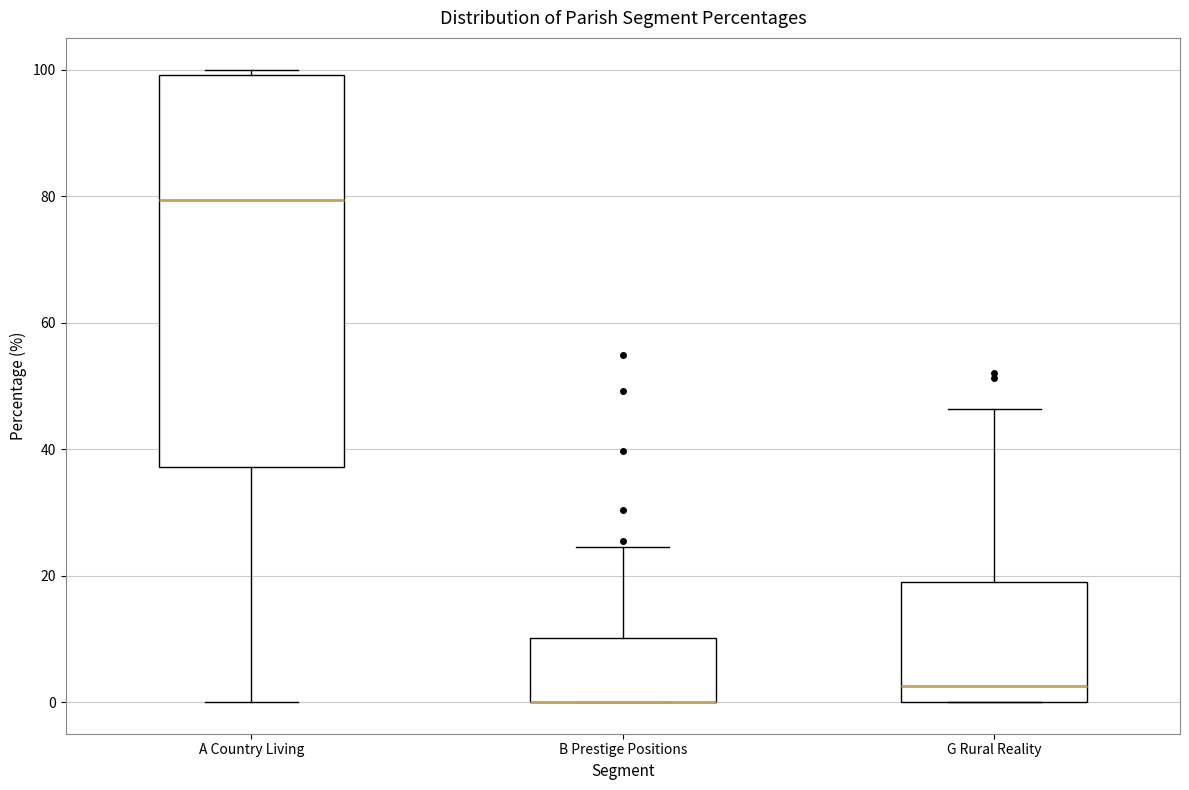

Reading left to right, transcribe this box plot: for each box, give where its median line is, the range the box spans, and where its two whiskers end, as read against the y-axis. The values are not printed on the chart, so give them approximately, as read against the axis.

A Country Living: median 80, box 38 to 100, whiskers 0 to 100 (just above the box's upper edge)
B Prestige Positions: median 0 (drawn on the box's lower edge), box 0 to 10, whiskers 0 to 24
G Rural Reality: median 2, box 0 to 18, whiskers 0 to 46